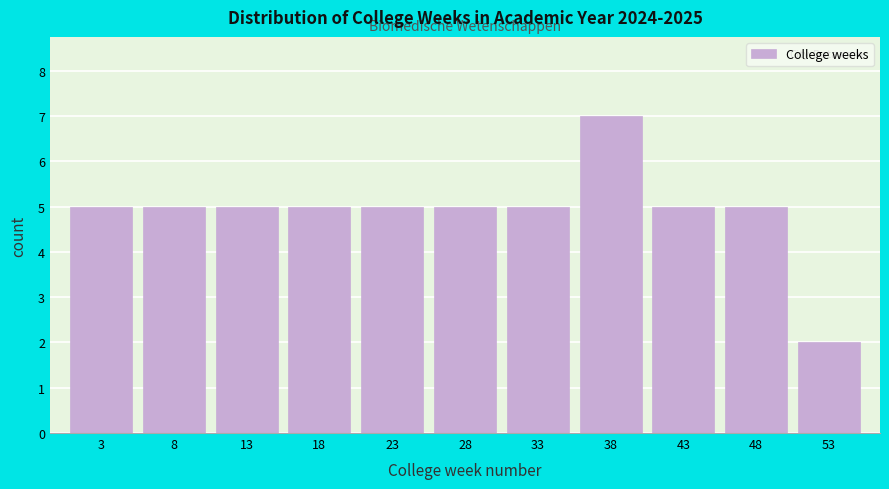

Reading left to right, transcribe this chart: for each bar, give the range it covers on the x-axis and its height. The values are not printed on the chart, so give them approximately, as read against the axis.

1 to 6: 5
6 to 11: 5
11 to 16: 5
16 to 21: 5
21 to 26: 5
26 to 31: 5
31 to 36: 5
36 to 41: 7
41 to 46: 5
46 to 51: 5
51 to 56: 2